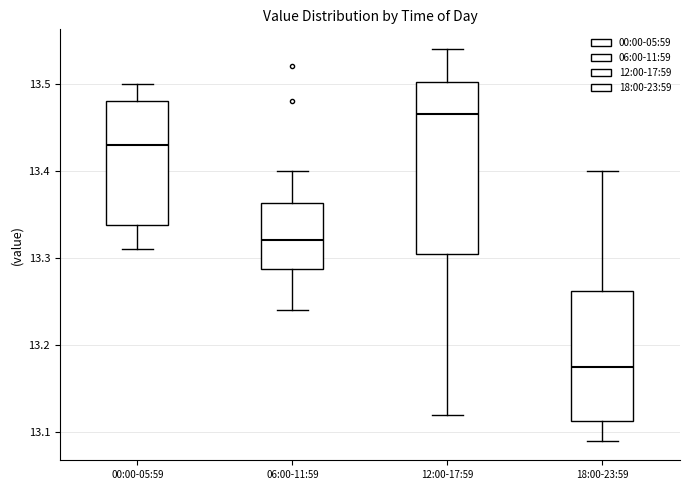

Comparing the boxes themselves (not the whiskers), which one is the tallest?

12:00-17:59